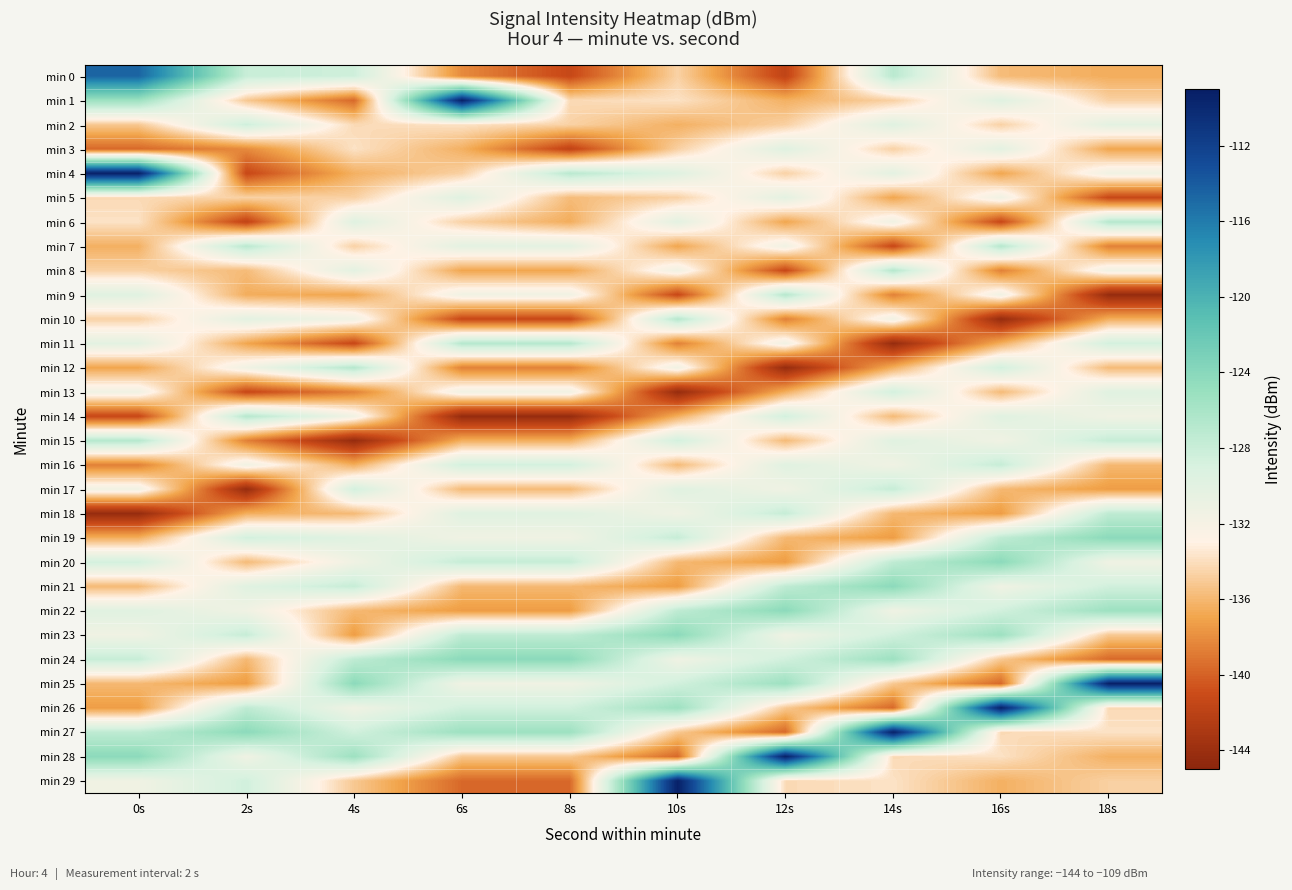

Rank the series at 4s from lowest to highest value.

min 15, min 11, min 1, min 13, min 23, min 9, min 16, min 4, min 22, min 18, min 29, min 5, min 7, min 2, min 3, min 14, min 10, min 20, min 26, min 8, min 19, min 6, min 17, min 27, min 0, min 21, min 24, min 12, min 28, min 25